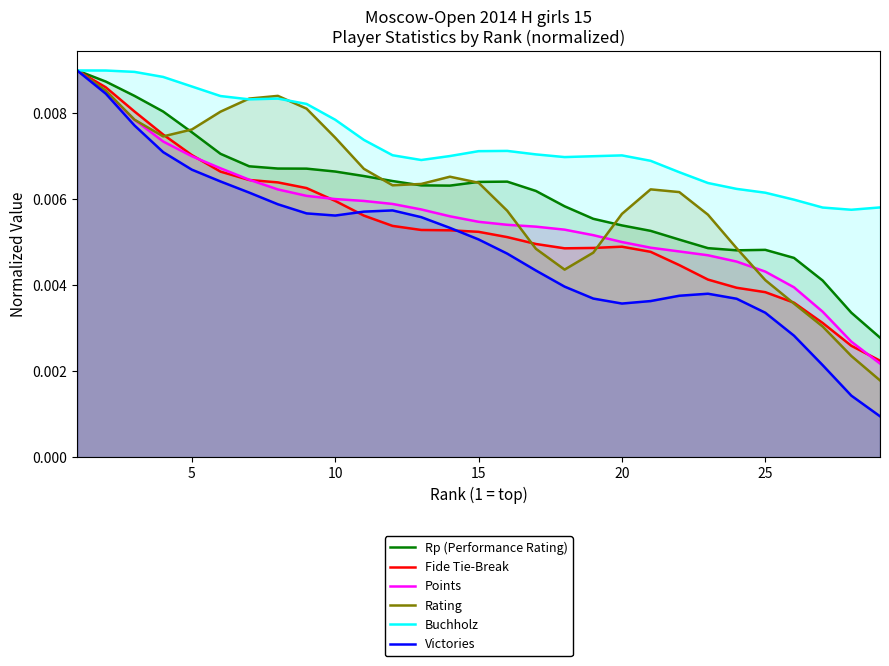

Which series has the widest spread of values?

Victories